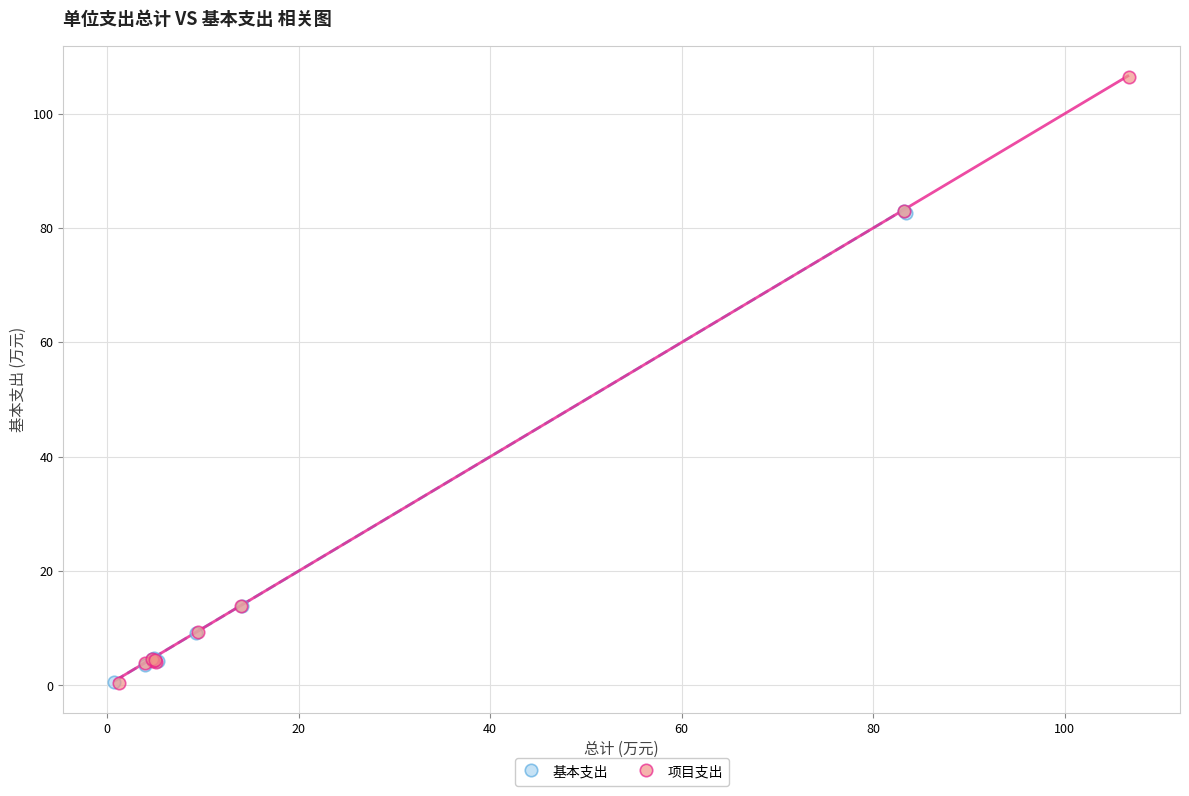

Which series reaches the maximum Y coordinate?

项目支出